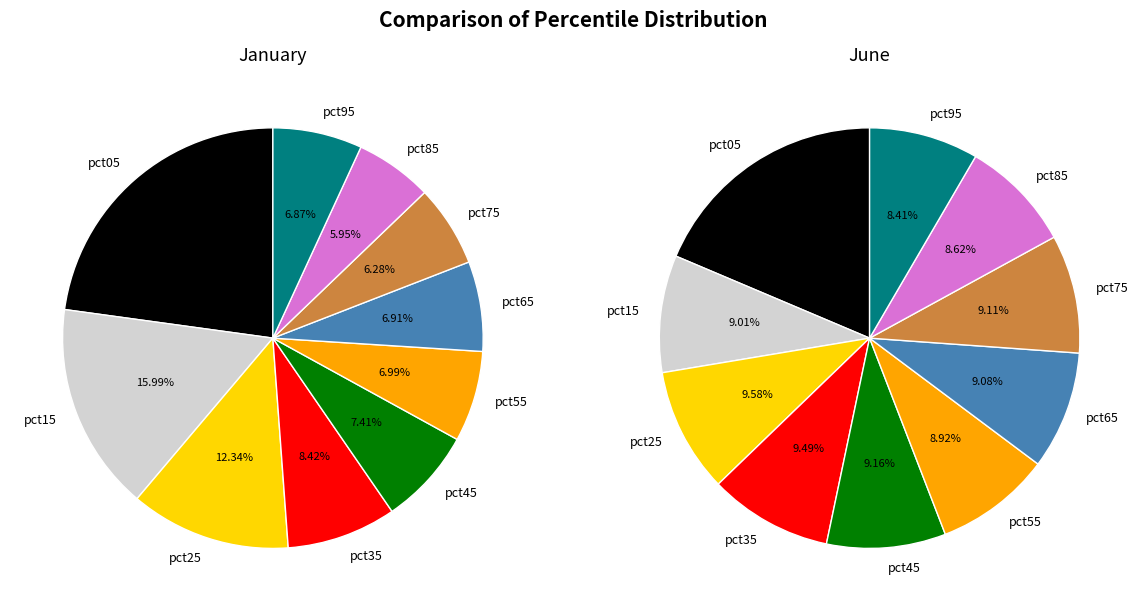

Which has a higher value, 3 or jan_values?

jan_values